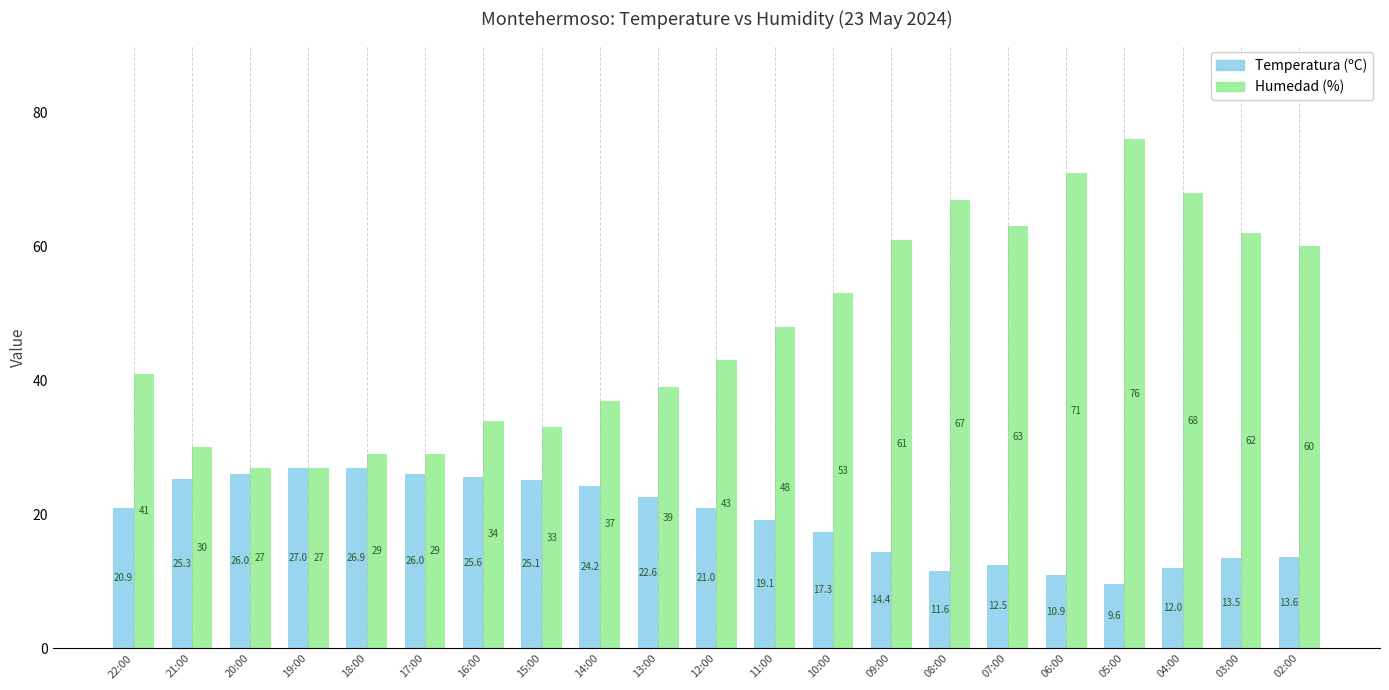

What are all the series names shown in the legend?

Temperatura (ºC), Humedad (%)